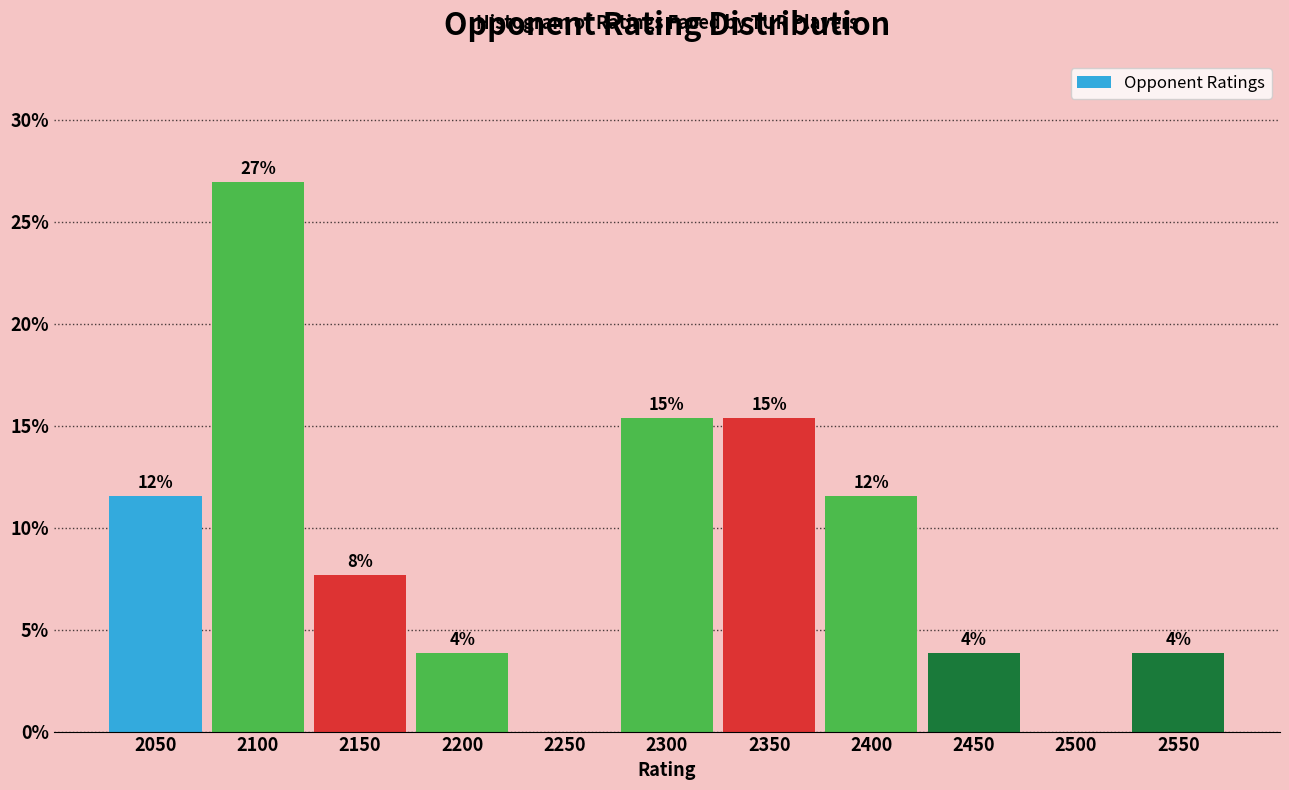

Are the bars horizontal?

No